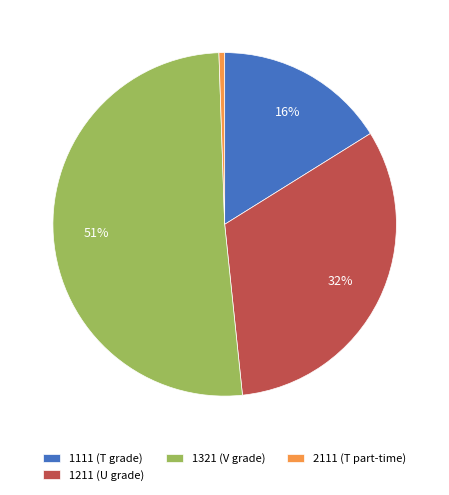

Is the sum of 2111 (T part-time) and 1321 (V grade) greater than half?

Yes